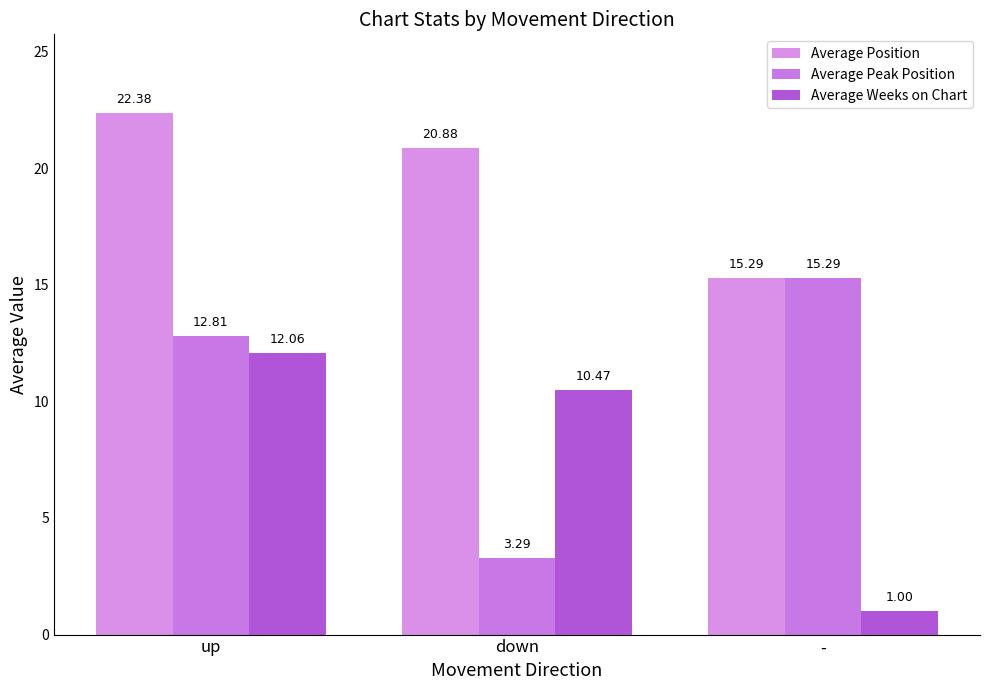

Reading left to right, transcribe all the data shown in this chart.

Average Position: 22.4	20.9	15.3
Average Peak Position: 12.8	3.3	15.3
Average Weeks on Chart: 12.1	10.5	1.0